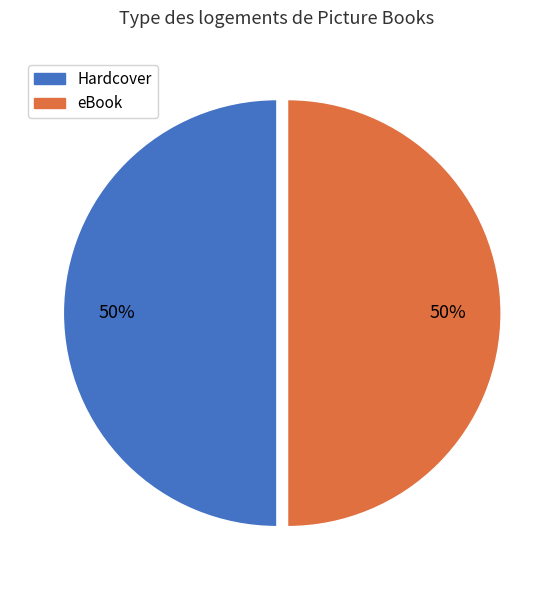

Combined, do eBook and Hardcover account for over 50%?

Yes